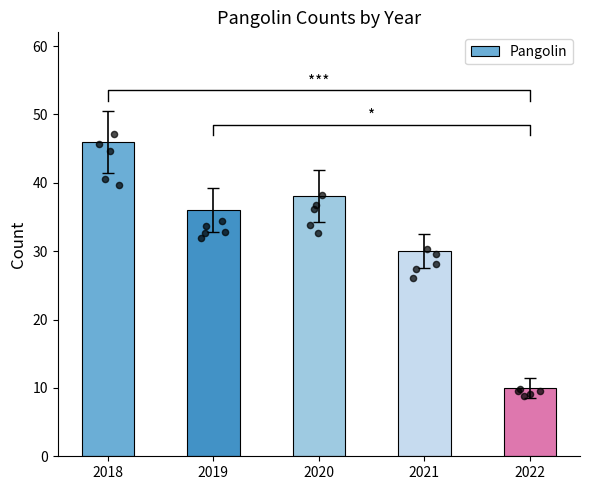

Between 2022 and 2019, which is larger?

2019